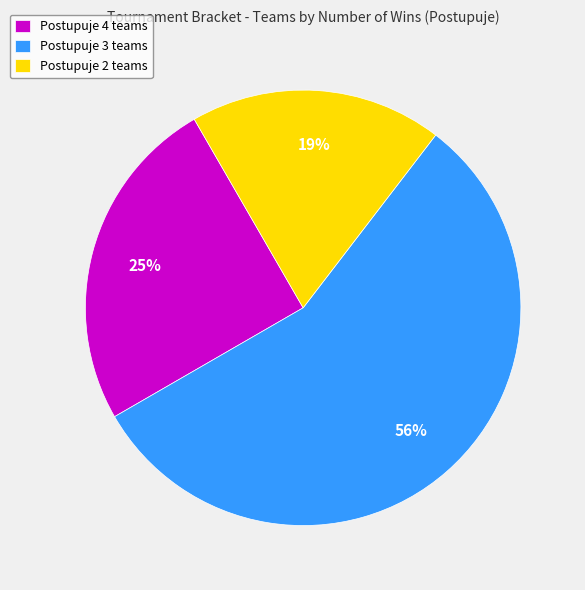

Is there any slice that represents more than half of the pie?

Yes